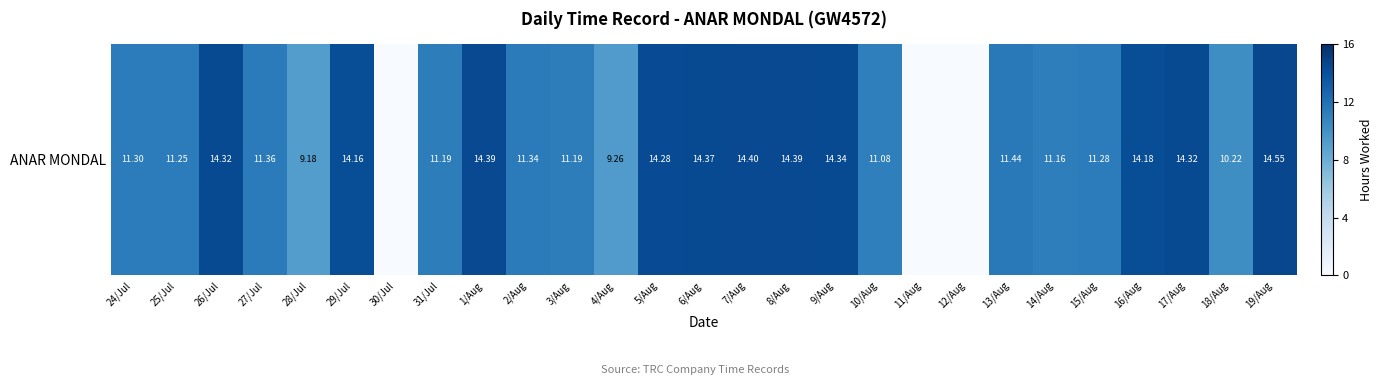

Between 16/Aug and 24/Jul, which is larger?

16/Aug